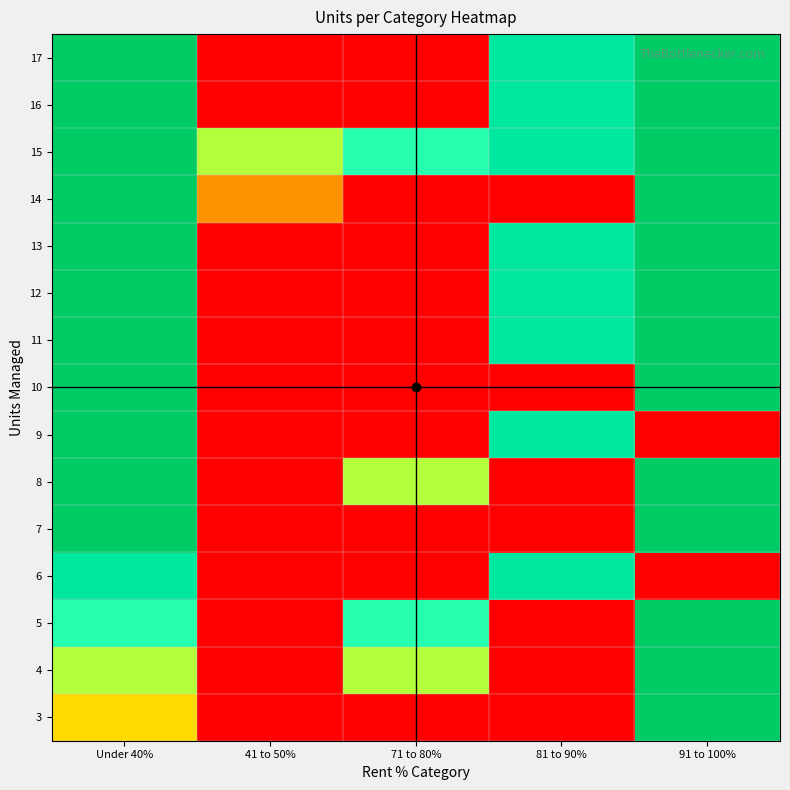

Which has a higher value, 41 to 50% or Under 40%?

Under 40%